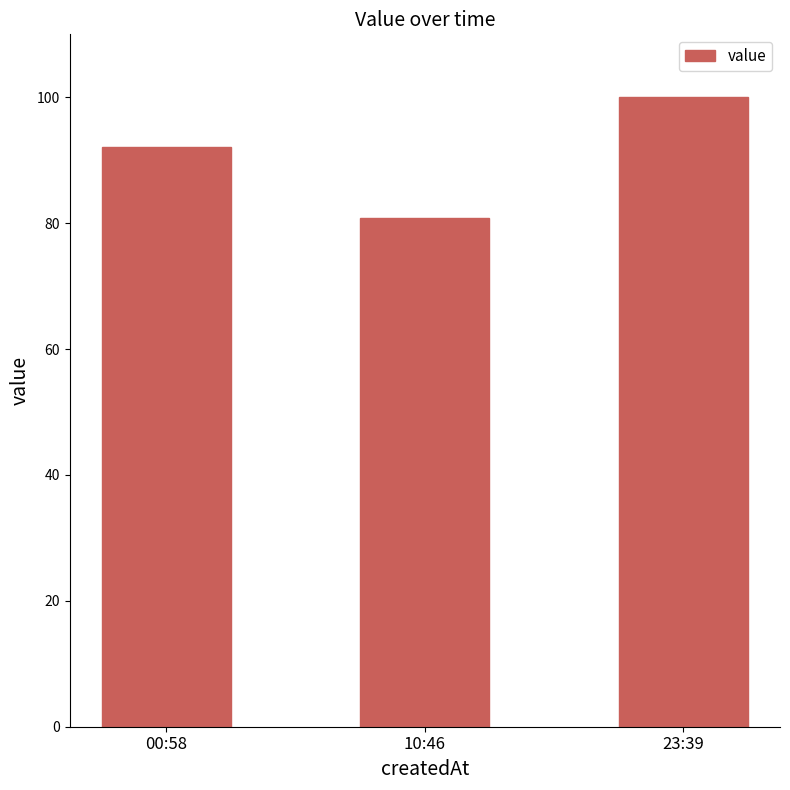

Count the number of categories in the chart.

3